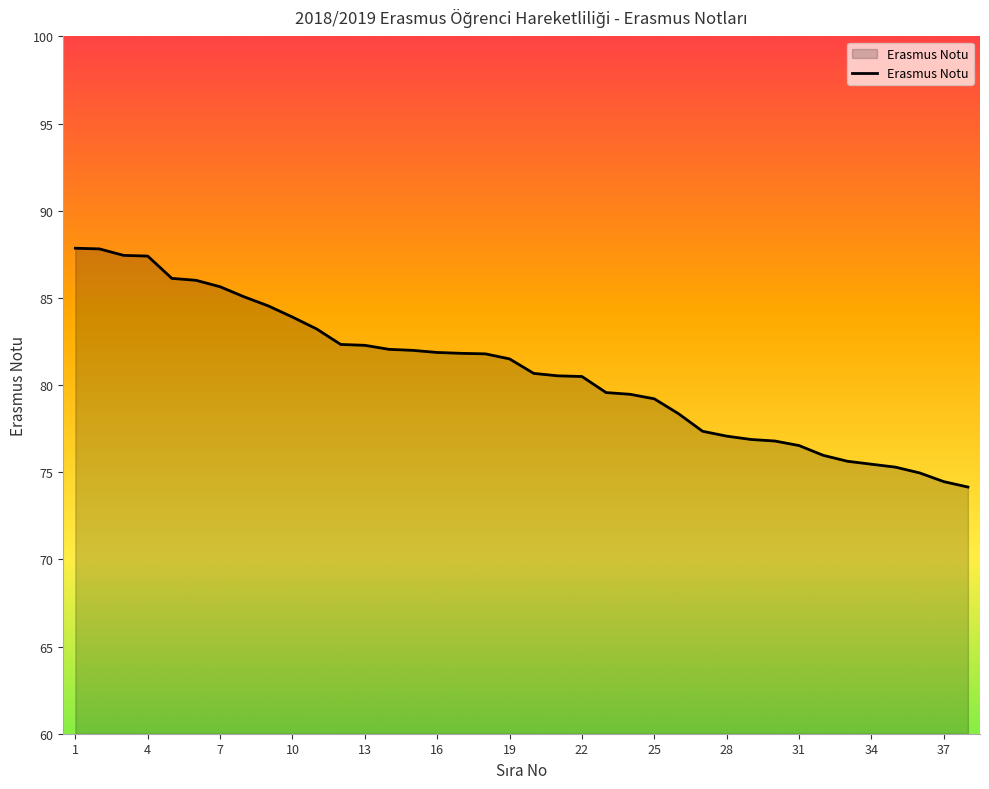

What is the minimum value shown in the chart?

74.2